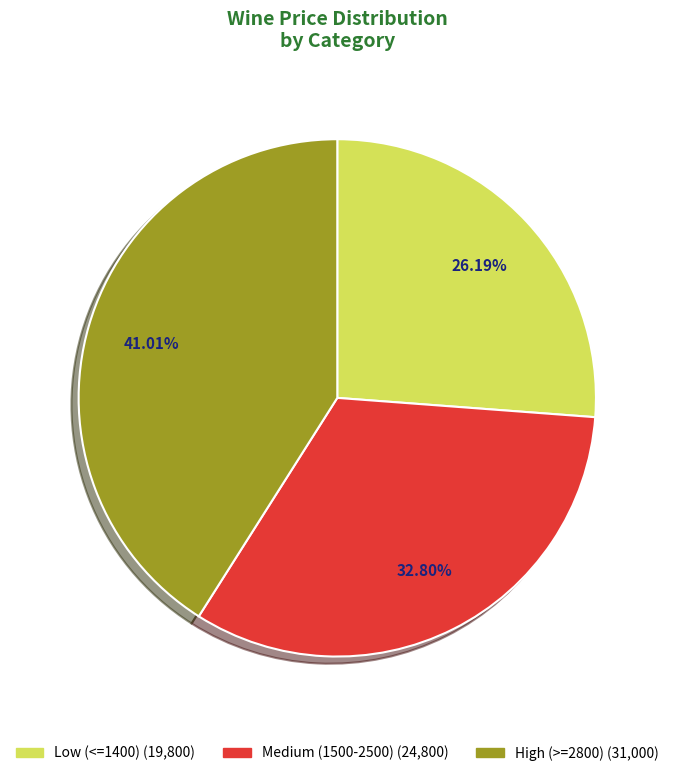

How many segments does this pie chart have?

3